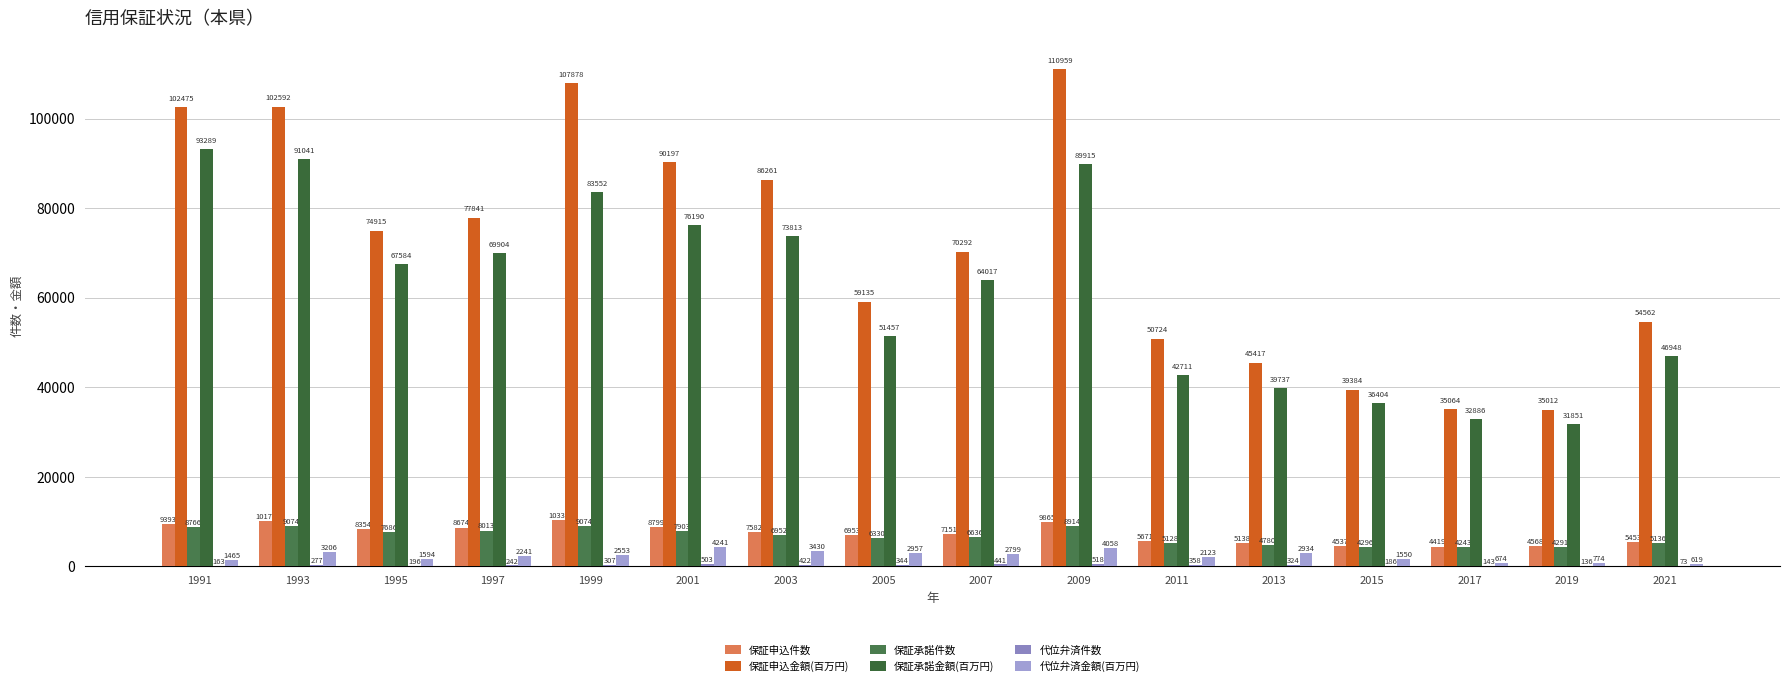

Are the bars horizontal?

No